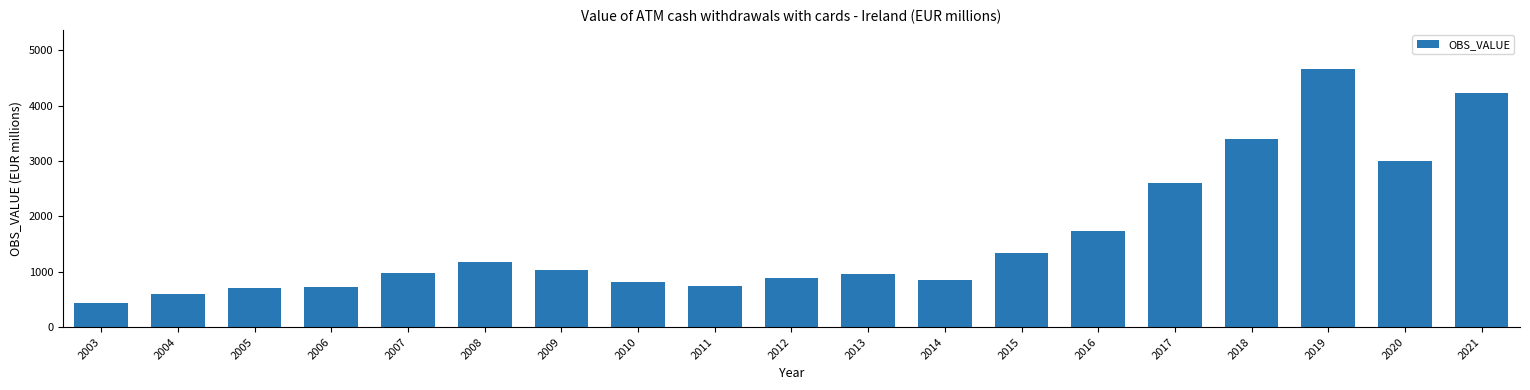

The value at 2021 is 7065.6. True or false?

False